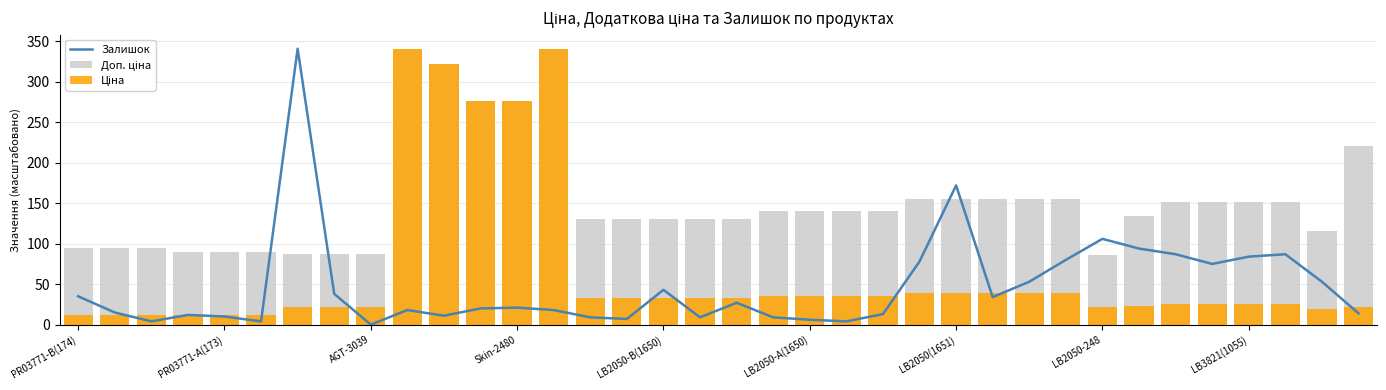

How many data points does each series have?

36